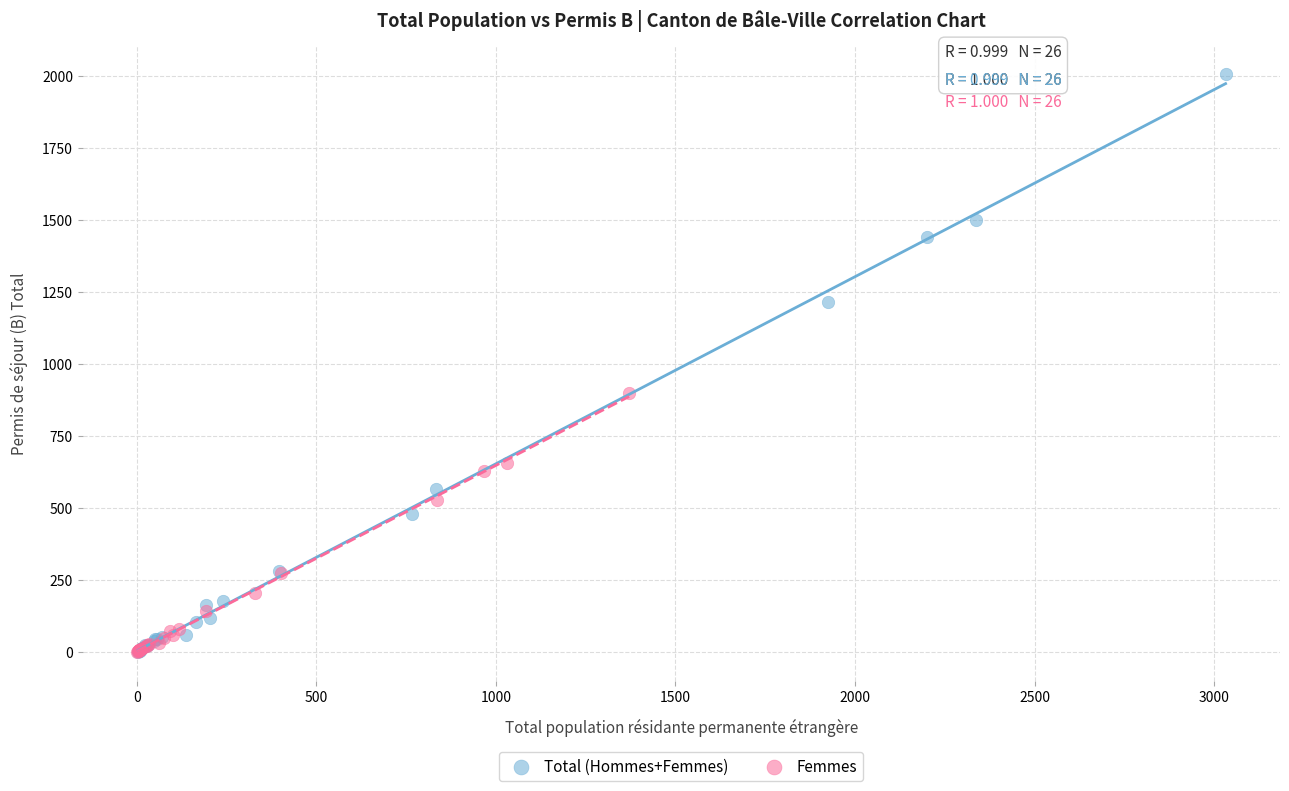

Which series has the largest Y range (max minus min)?

Total (Hommes+Femmes)